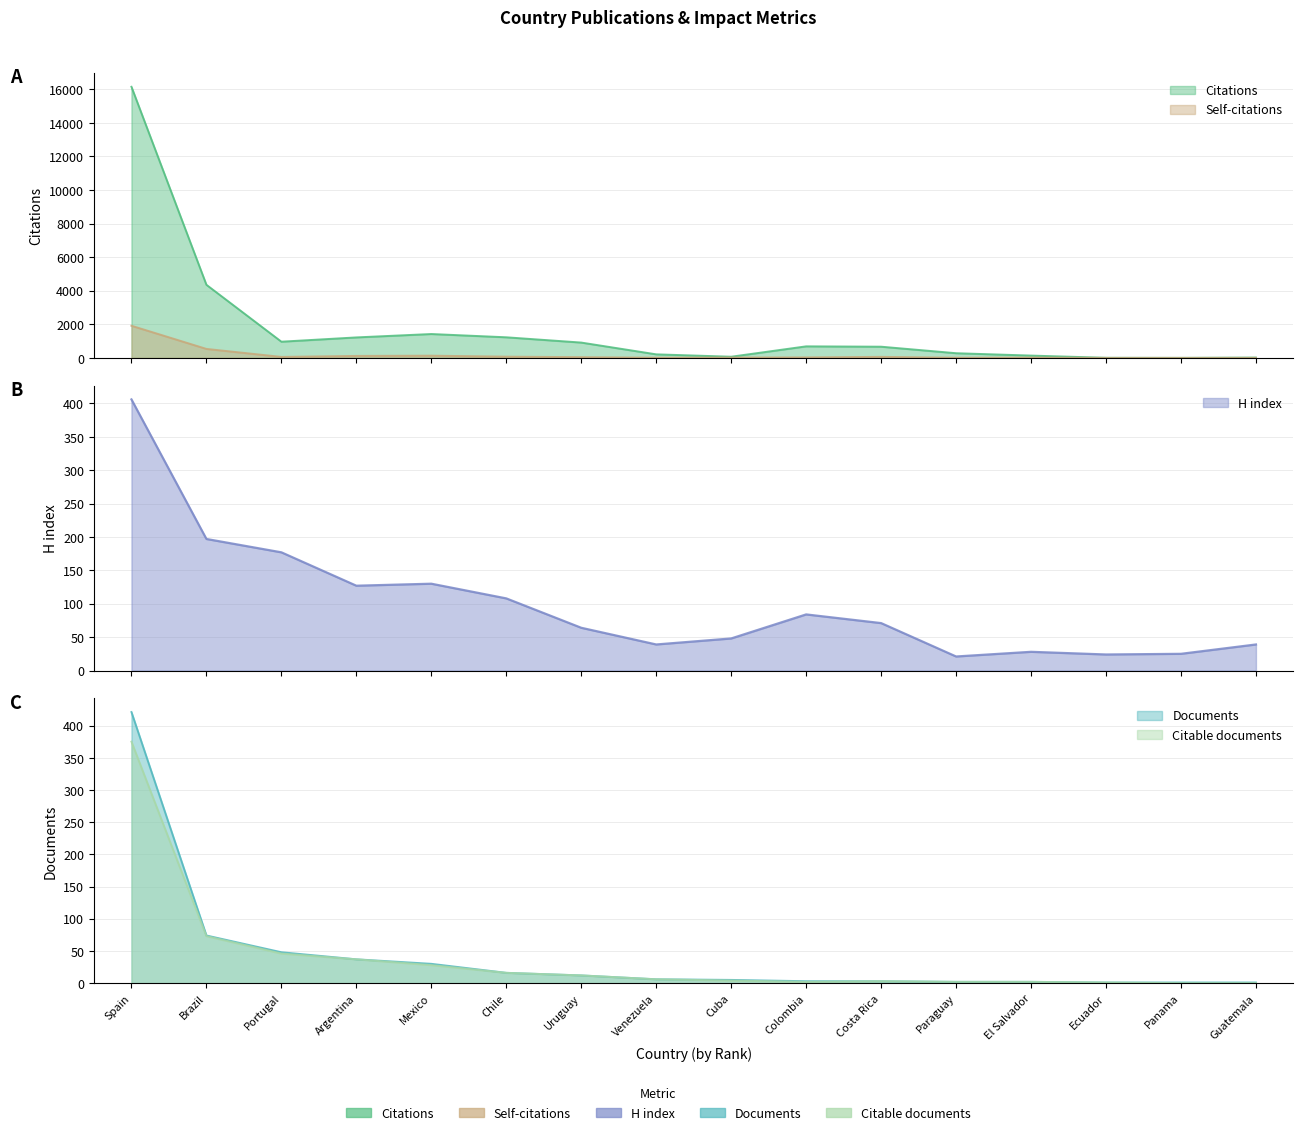

Rank the series at Ecuador from lowest to highest value.

Self-citations, Documents, Citable documents, Citations, H index